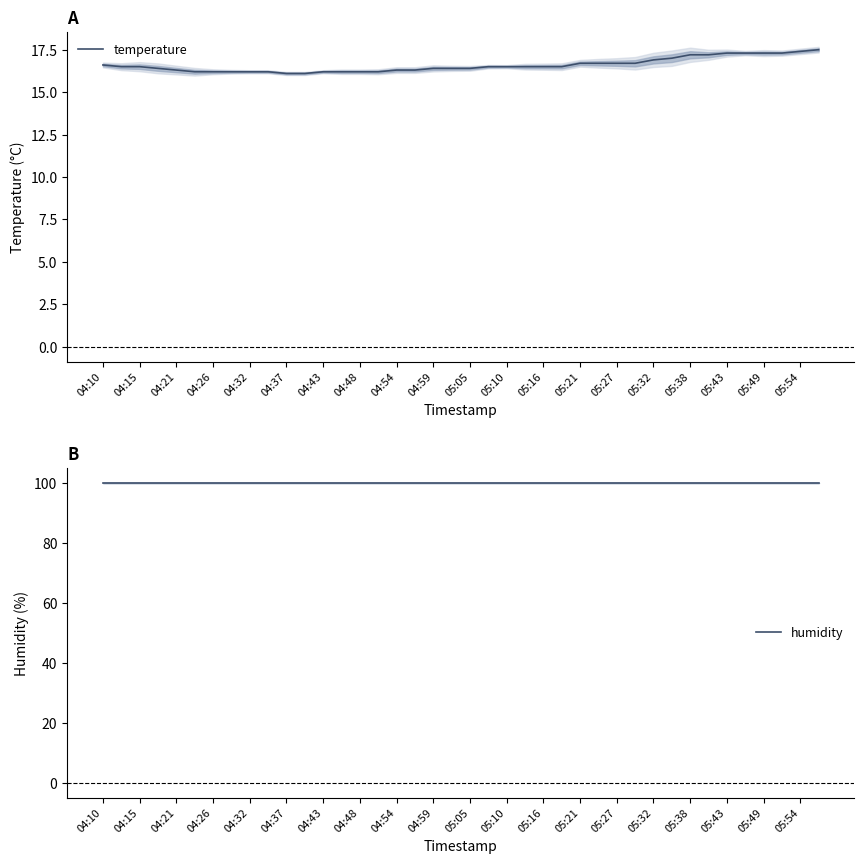

Read the humidity value at 21.

99.9